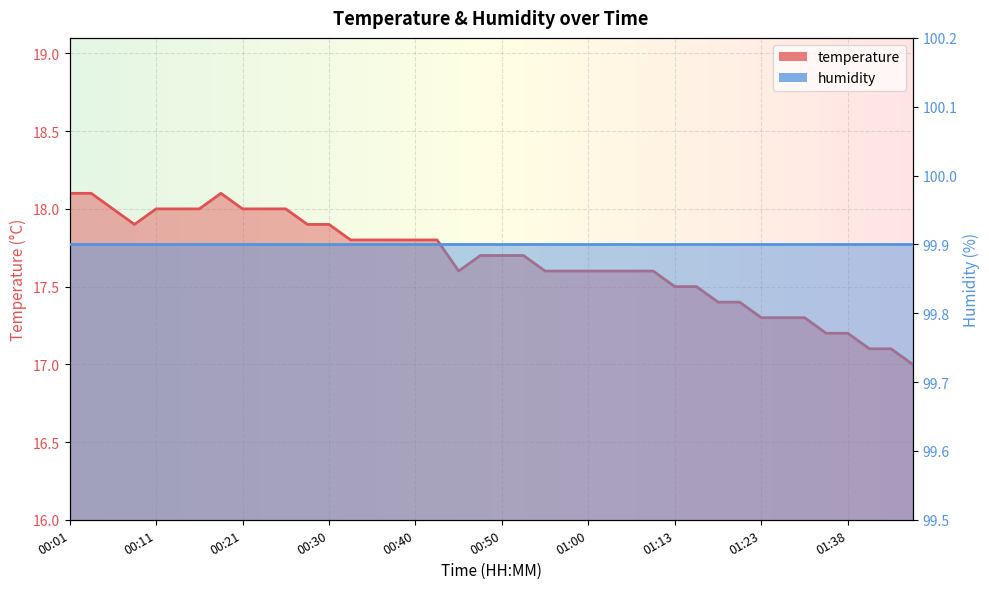

Is it true that the value at 00:01 is 6.7?

False